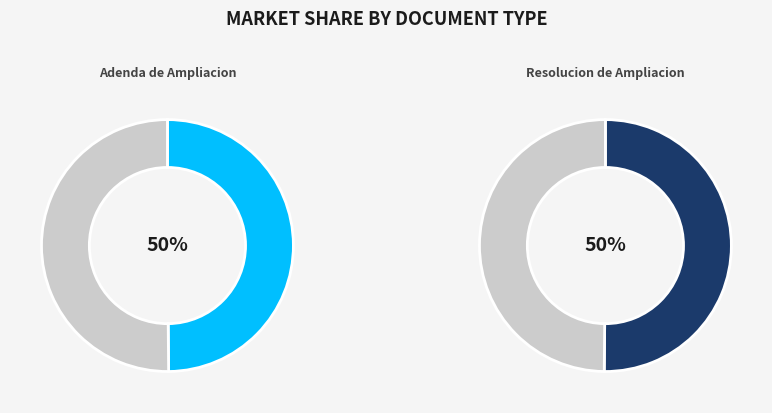

Which slice is the smallest?

Adenda de Ampliacion